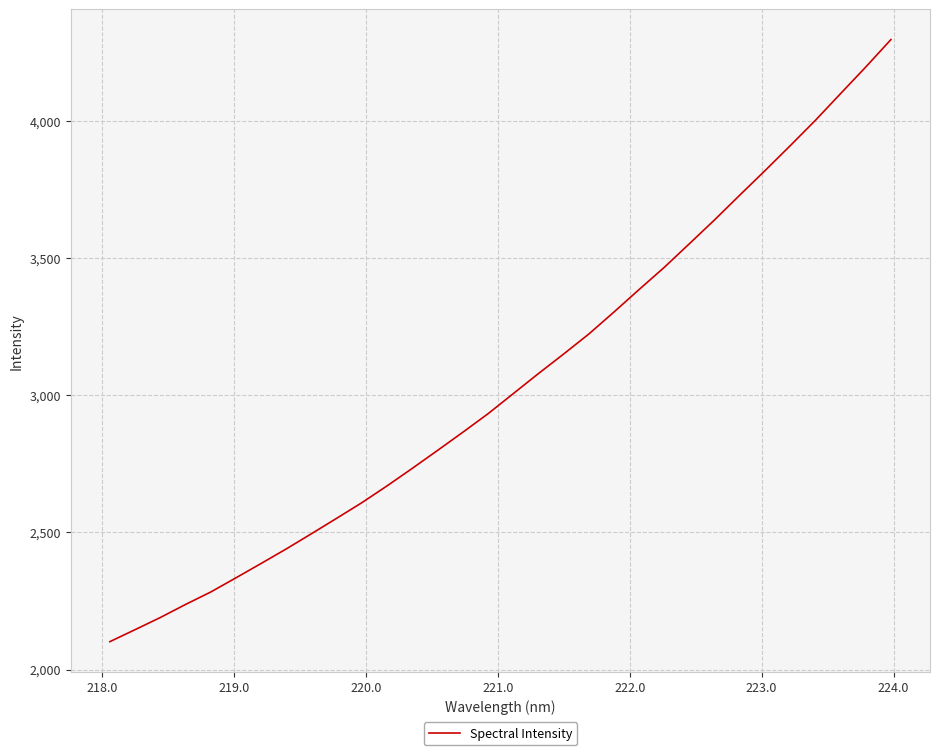

What is the maximum value shown in the chart?

4298.6